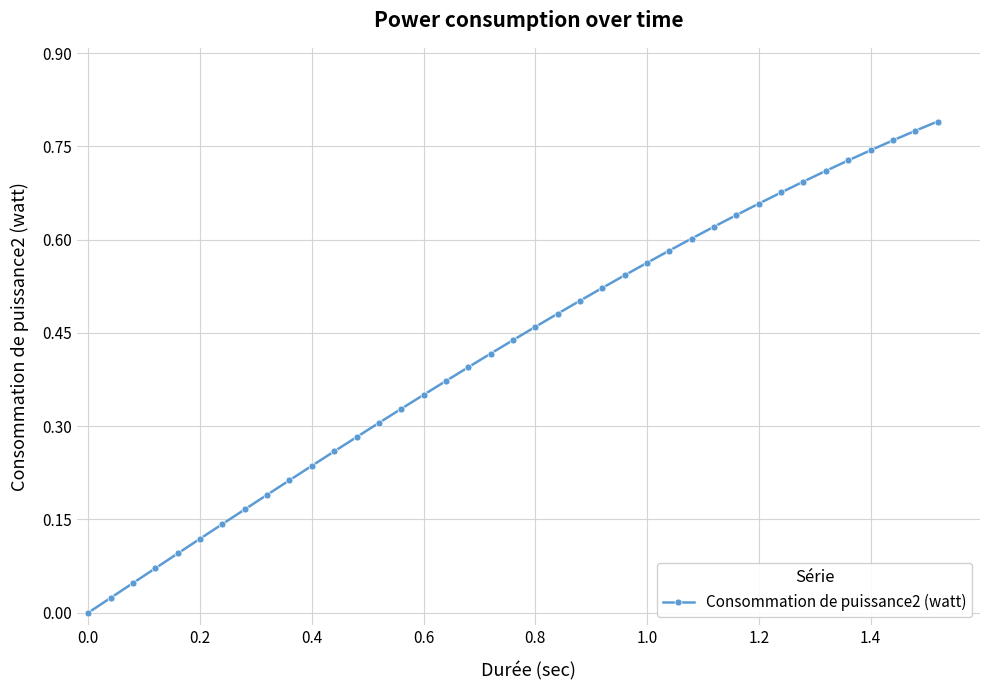

What is the sum of all values?

16.5